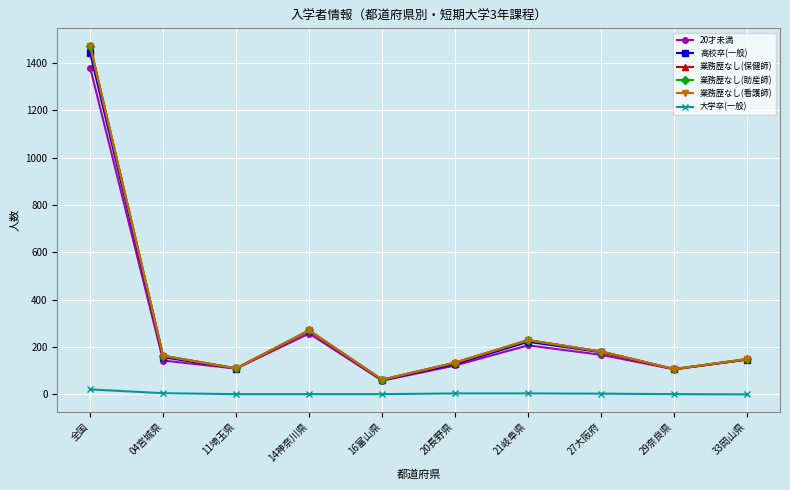

What is the spread (max minus min) of values at 20長野県?

130